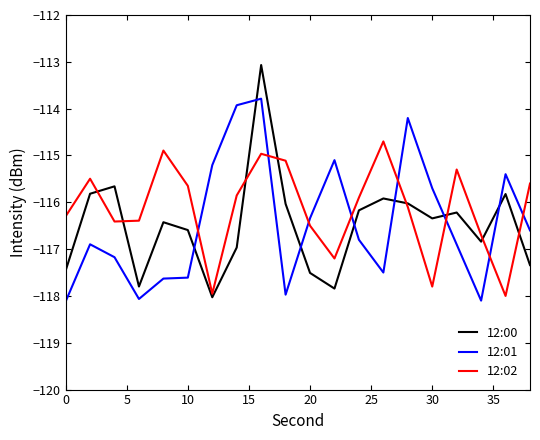

Which series ends up on top after the final intersection of 12:00 and 12:01?

12:01